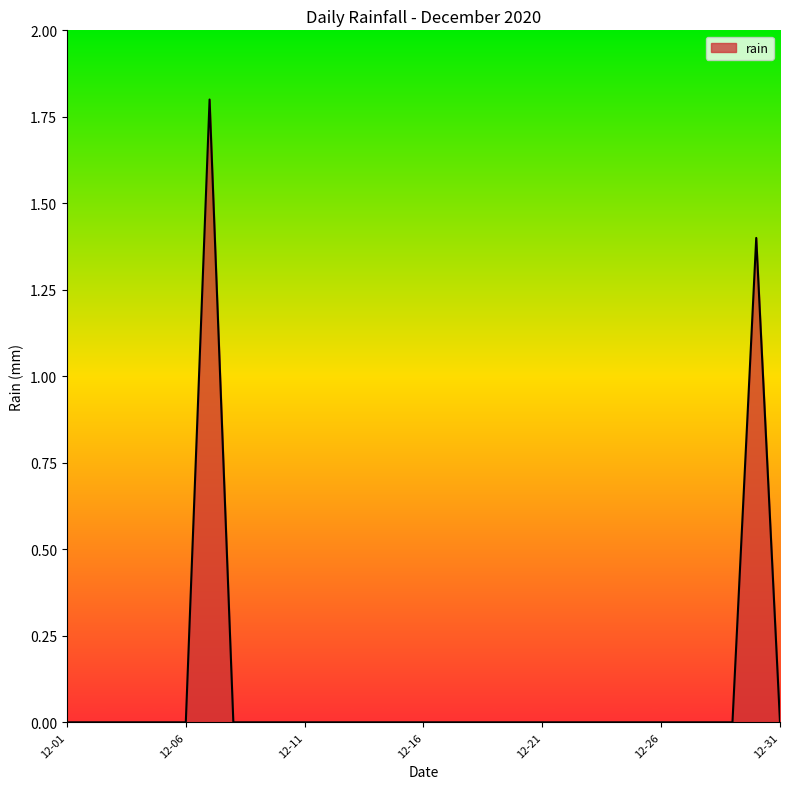

What is the greatest value displayed?

1.8